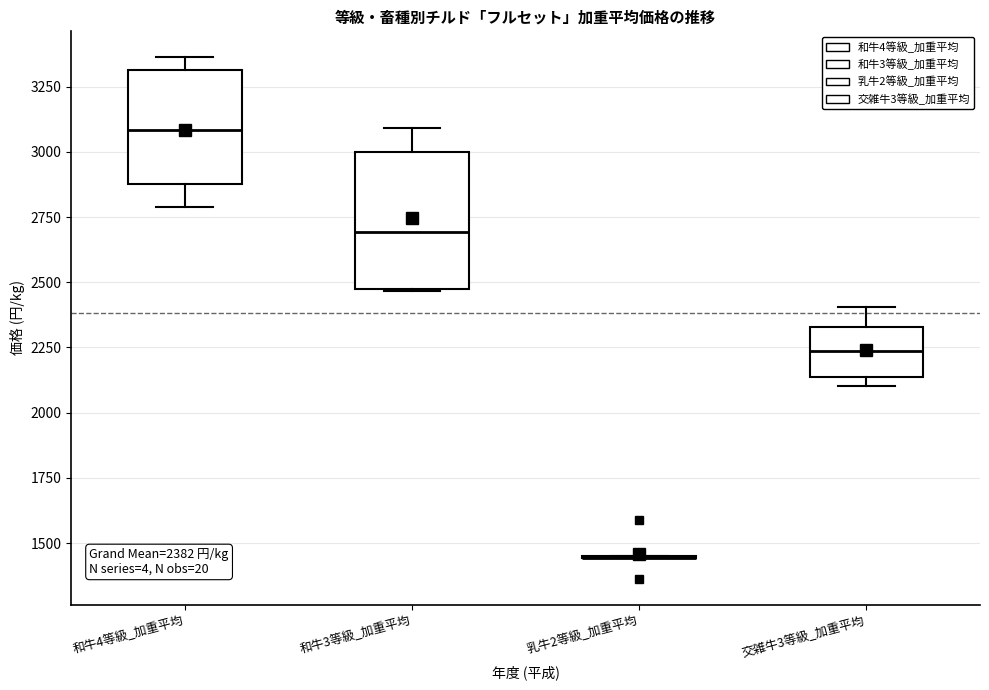

Comparing the boxes themselves (not the whiskers), which one is the tallest?

和牛3等級_加重平均